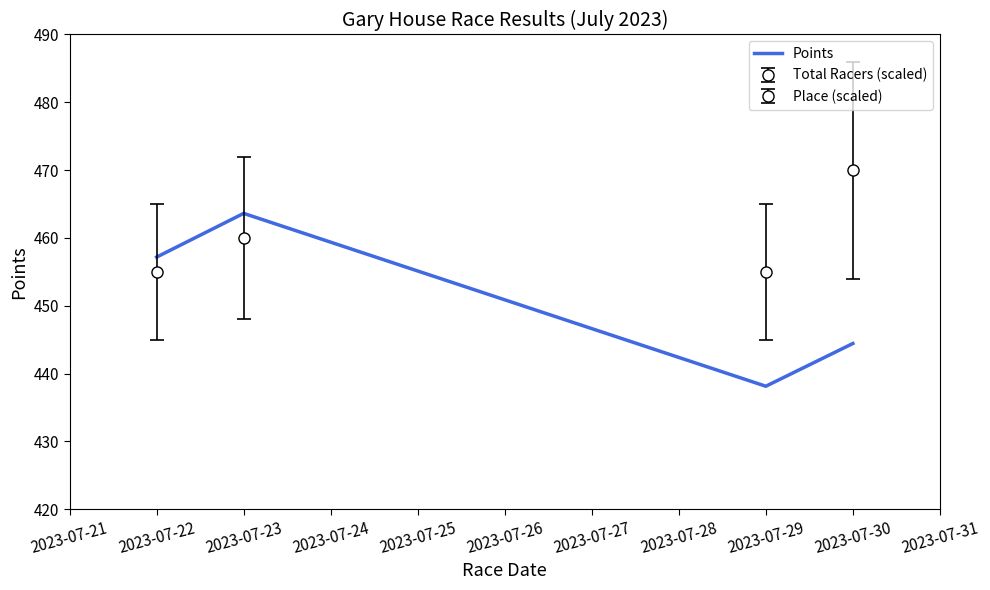

What is the difference between the maximum and second lowest values?

19.2